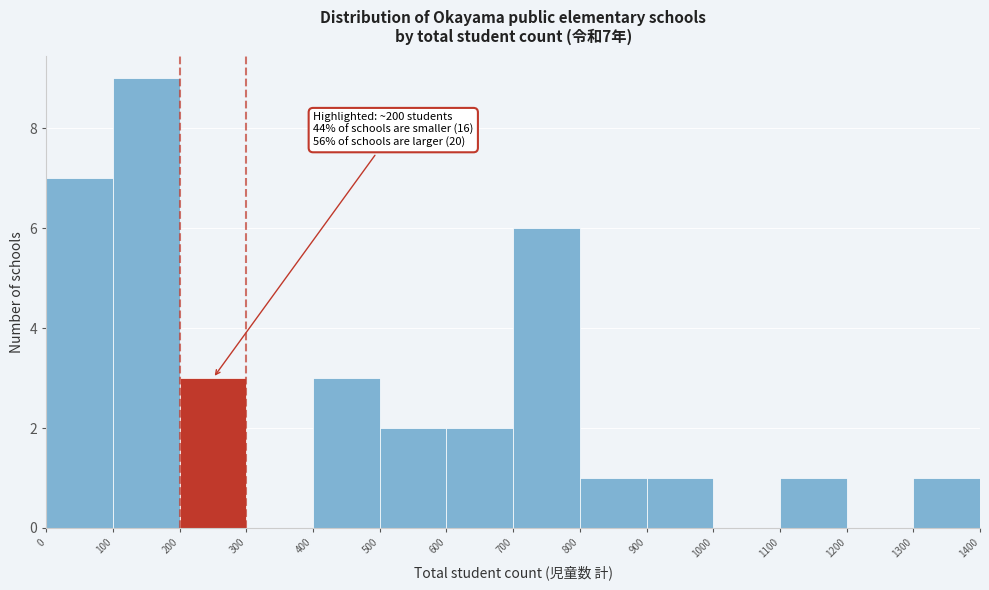

Over which range of the x-axis is the bar tallest?

100 to 200